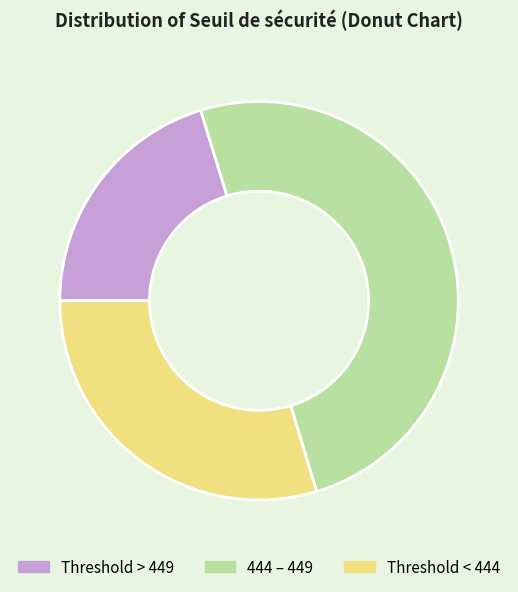

Do Threshold > 449 and 444 – 449 together represent more than half of the pie?

Yes